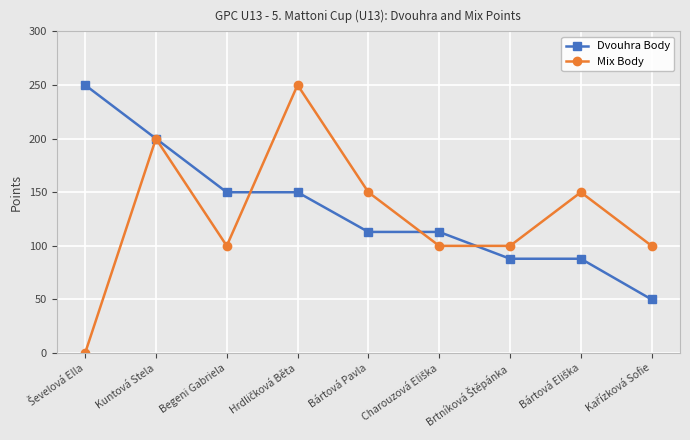

Which series has the largest range (max minus min)?

Mix Body